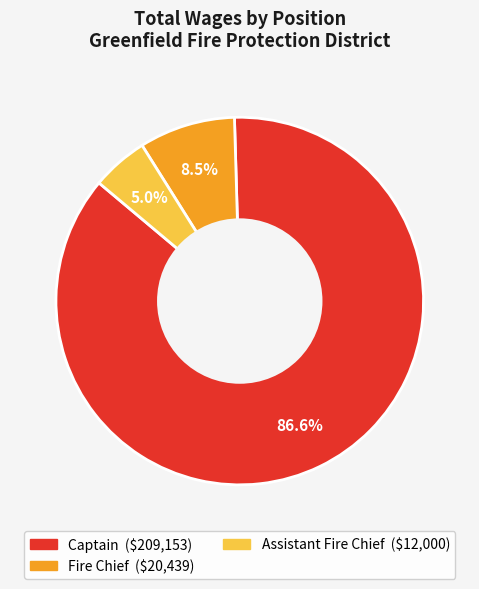

How many segments does this pie chart have?

3